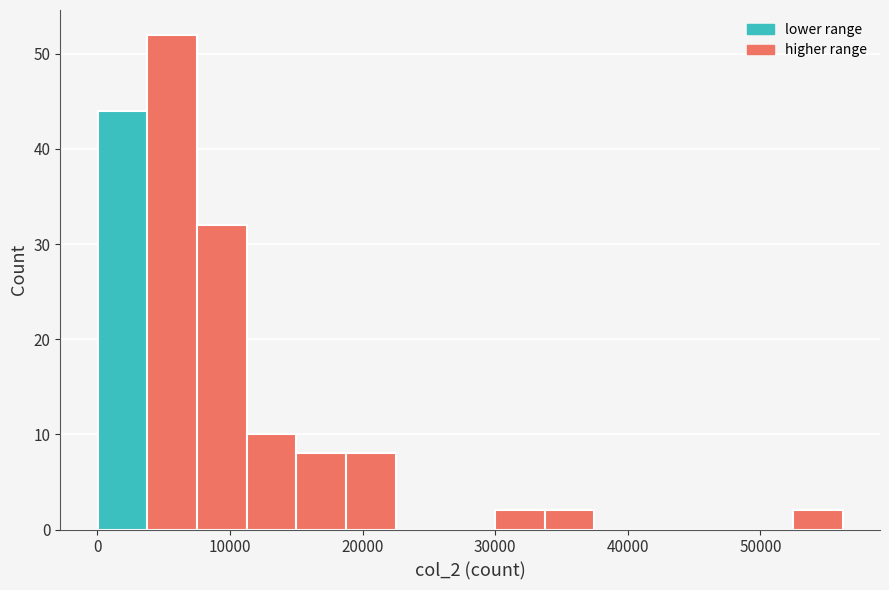

Around what value on the x-axis is the tallest bar? Give the approximate position of its centre, as read against the axis.

6000